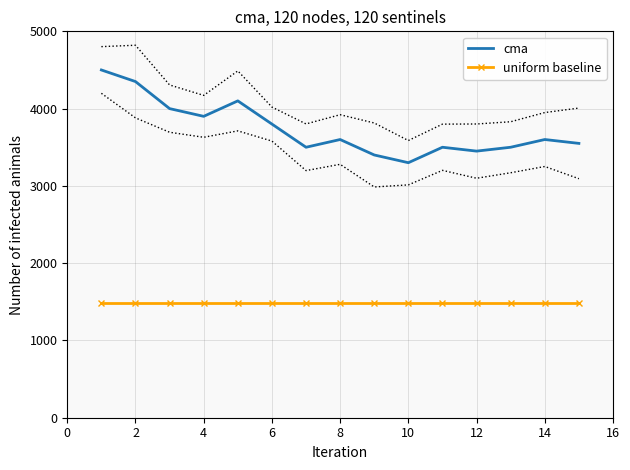

In cma, how many points are lower than both neighbors (excluding endpoints)?

4